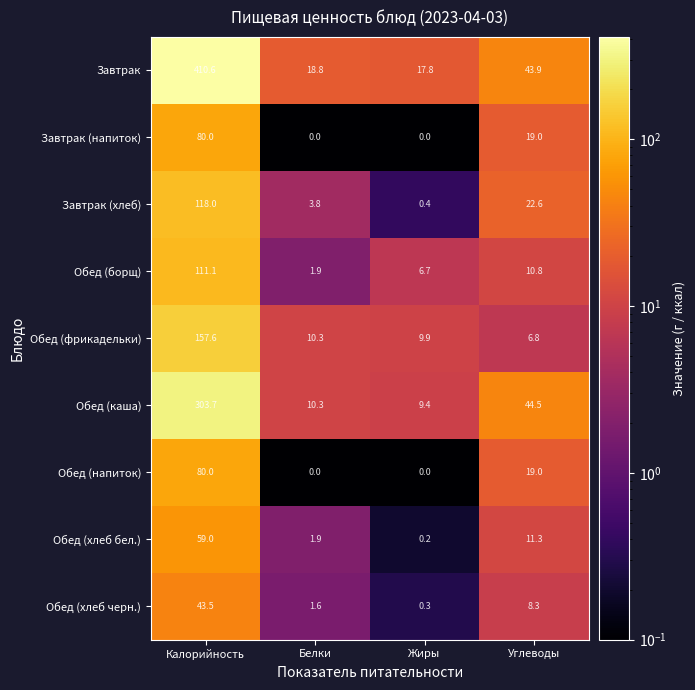

At how many categories does at least one series exceed 183?

1